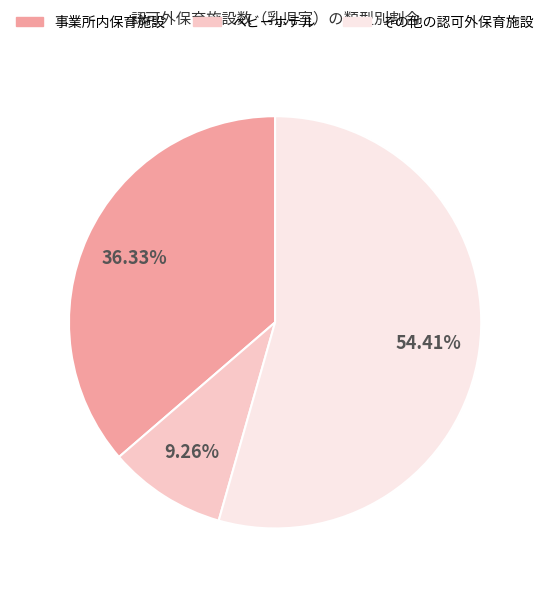

Which slice represents more than half of the pie?

その他の認可外保育施設